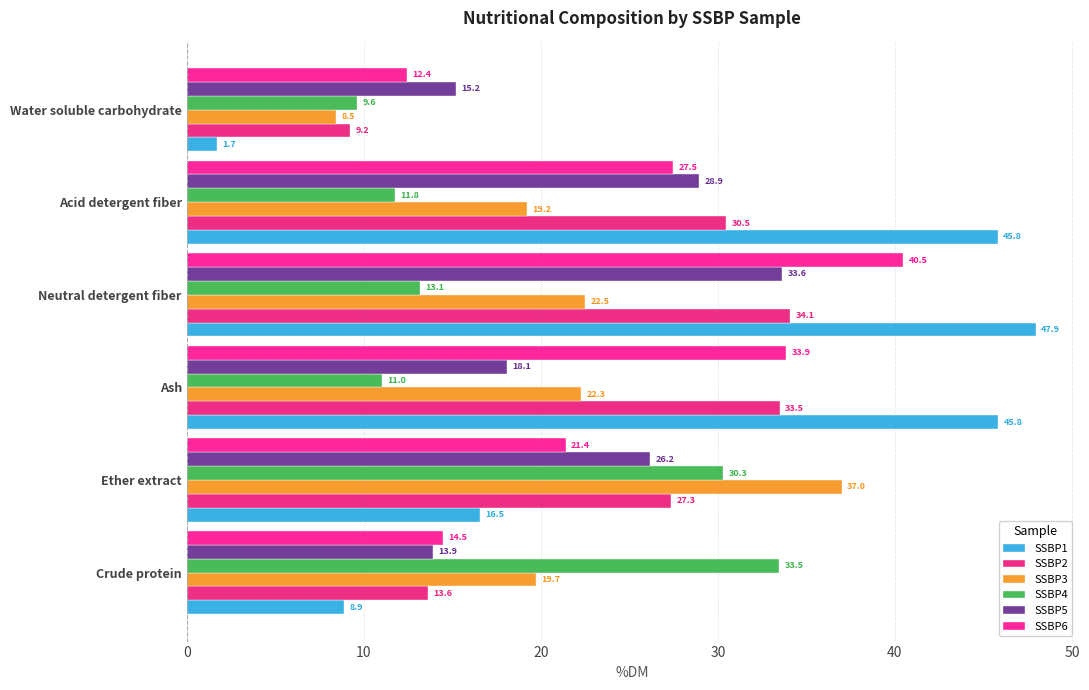

Count the number of data series in this chart.

6